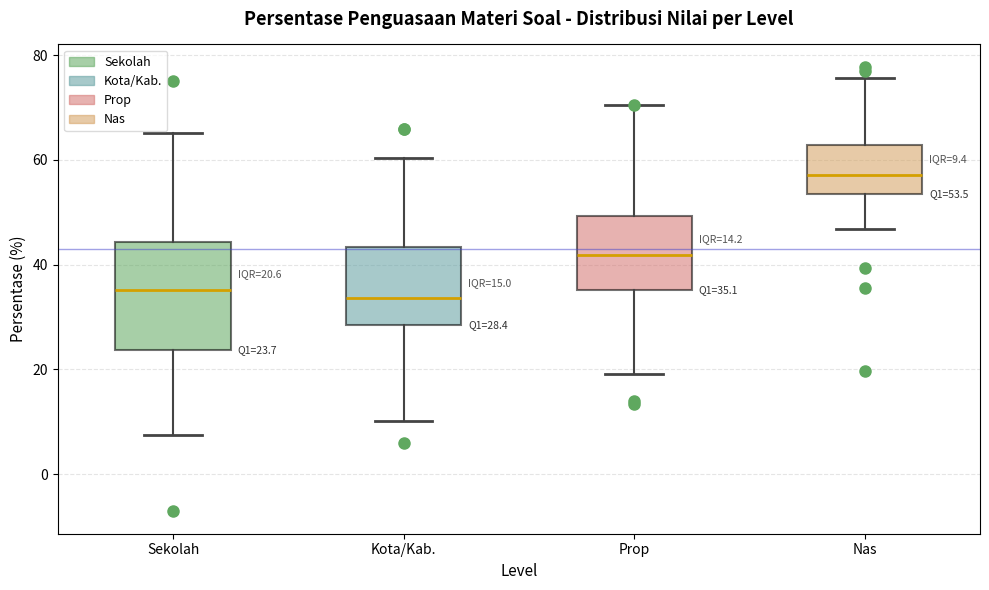

Which box is the tallest, from its lower edge to its upper edge?

Sekolah